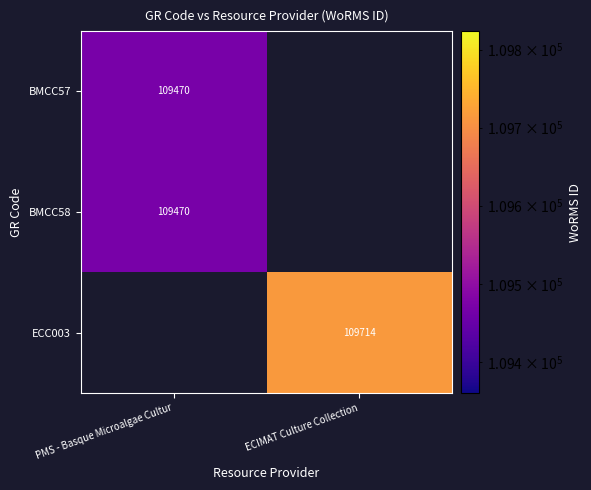

Count the number of data series in this chart.

3